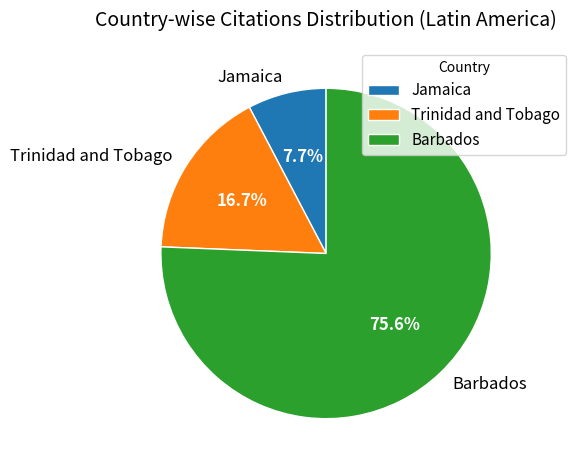

To the nearest percent, what is the difference between the Barbados and Jamaica slice percentages?

68%